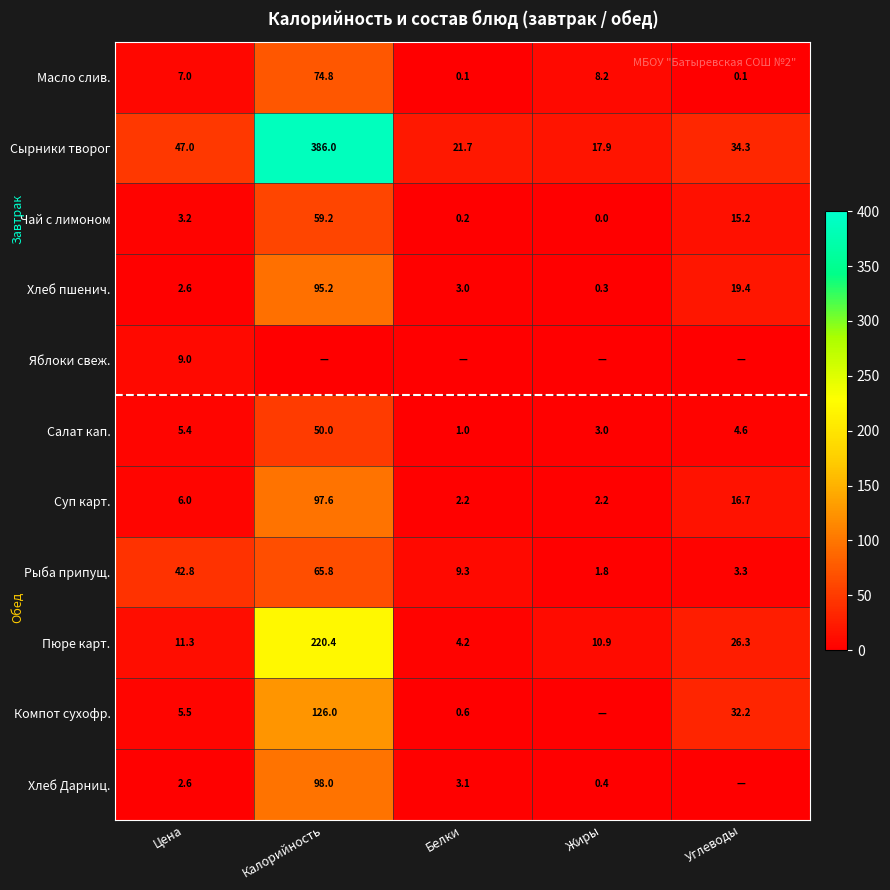

At which category is the sum across all series the highest?

Калорийность